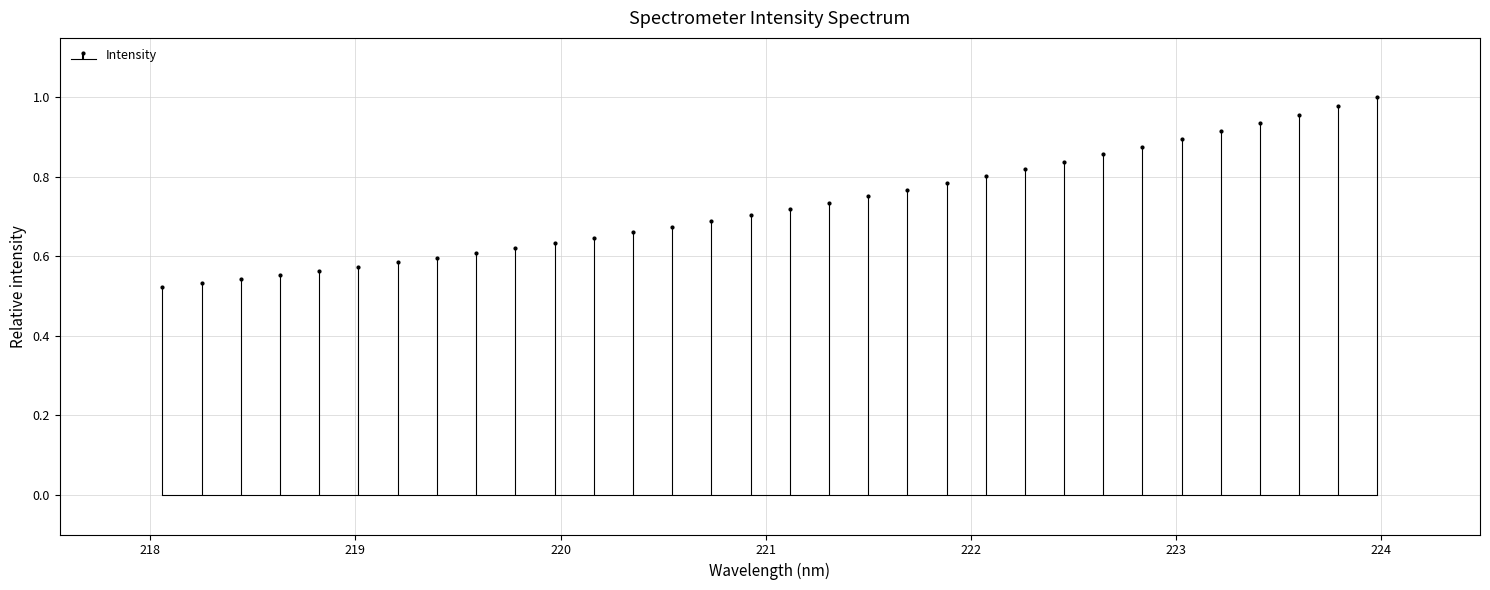

How many distinct data groups are displayed?

1